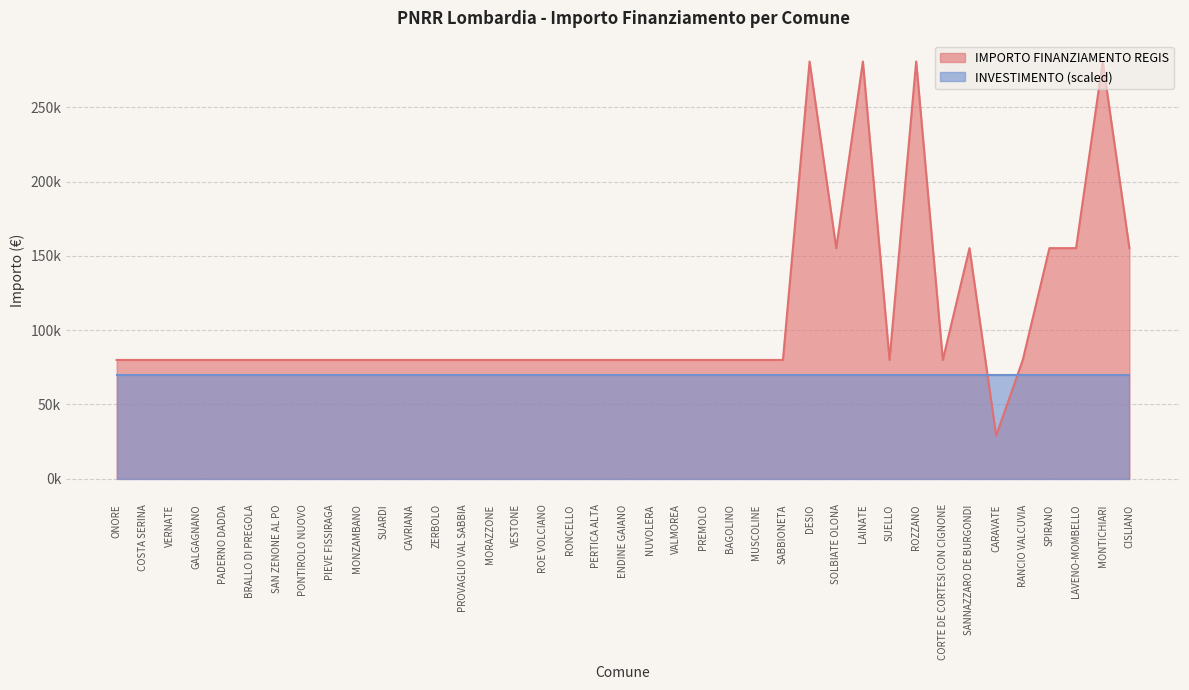

Where is the first local maximum?

DESIO